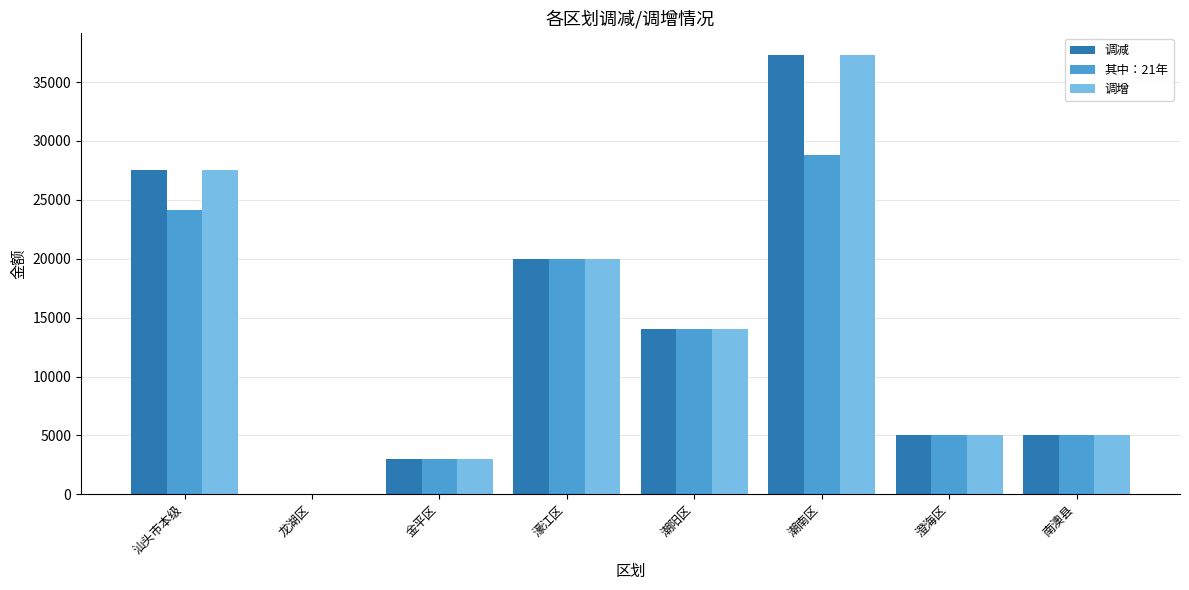

What is the difference between the 其中：21年 values at 南澳县 and 金平区?

2000